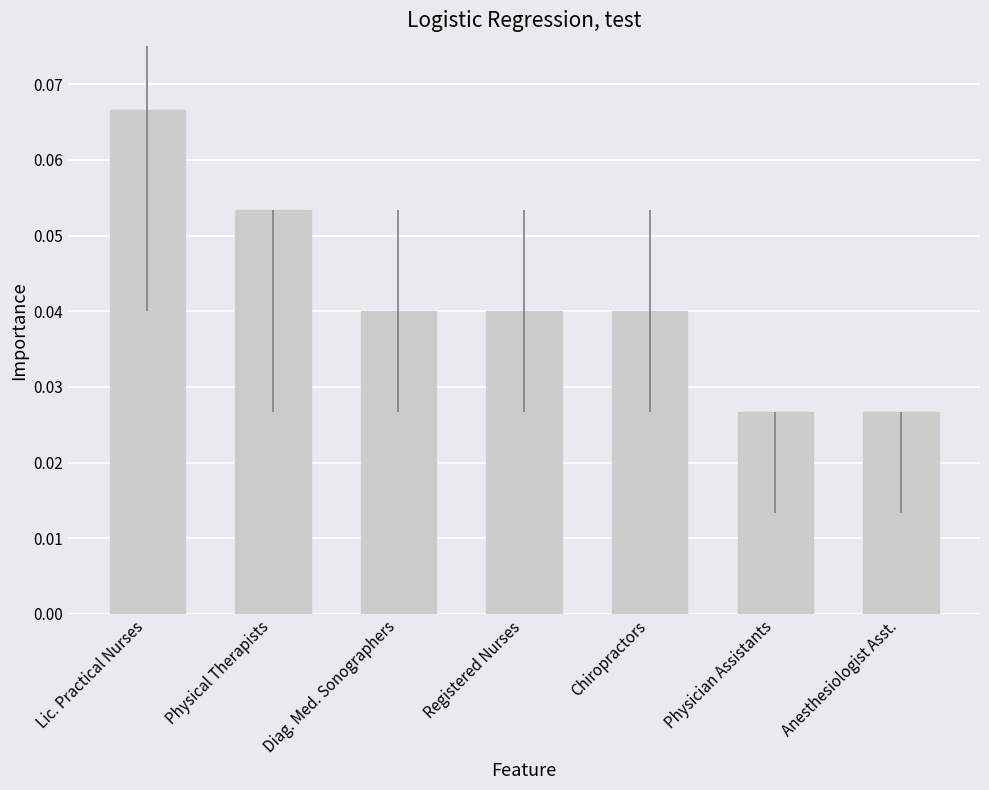

Which category has the highest value across all series?

Lic. Practical Nurses